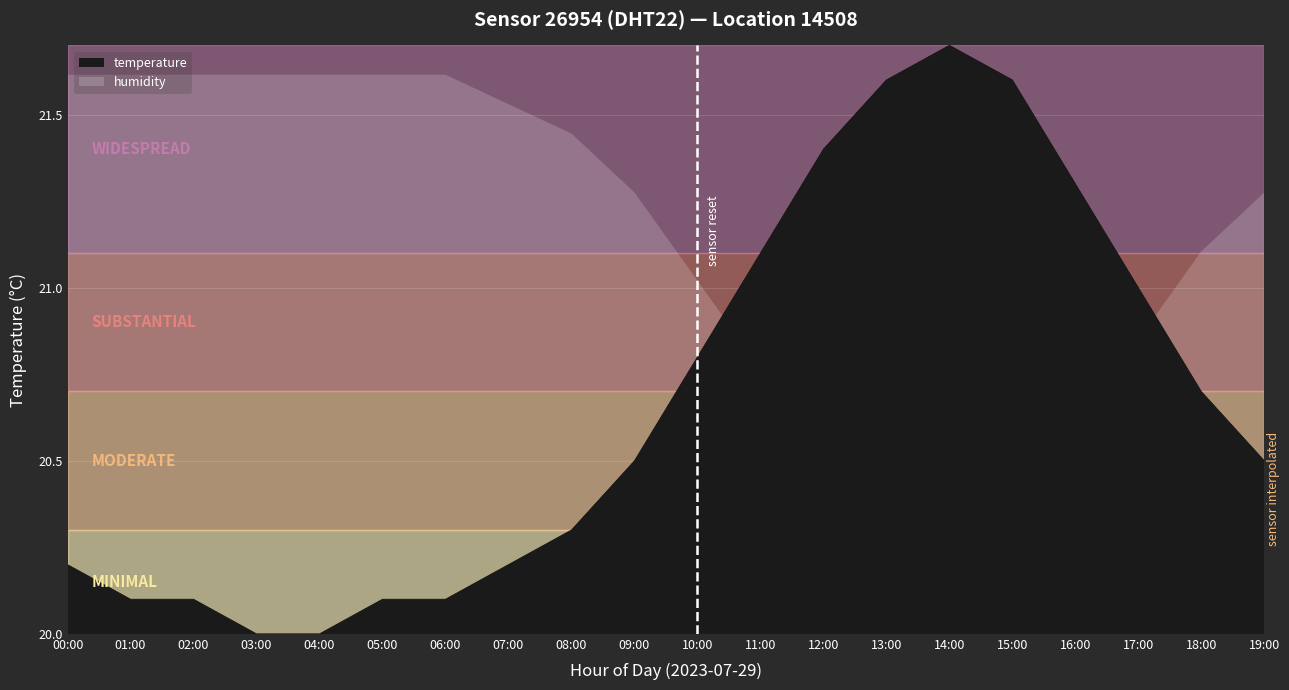

List the labels in order of value, smallest first.

03:00, 04:00, 01:00, 02:00, 05:00, 06:00, 00:00, 07:00, 08:00, 09:00, 19:00, 18:00, 10:00, 17:00, 11:00, 16:00, 12:00, 13:00, 15:00, 14:00